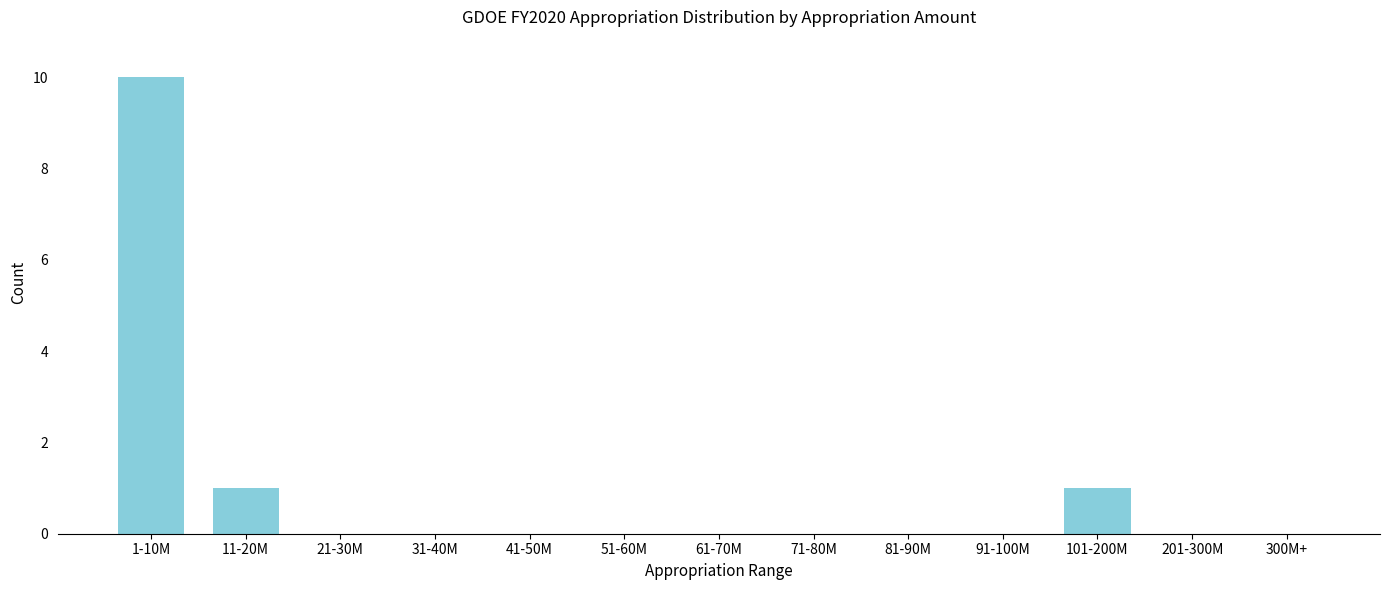

Reading left to right, transcribe all the data shown in this chart.

1-10M=10	11-20M=1	21-30M=0	31-40M=0	41-50M=0	51-60M=0	61-70M=0	71-80M=0	81-90M=0	91-100M=0	101-200M=1	201-300M=0	300M+=0